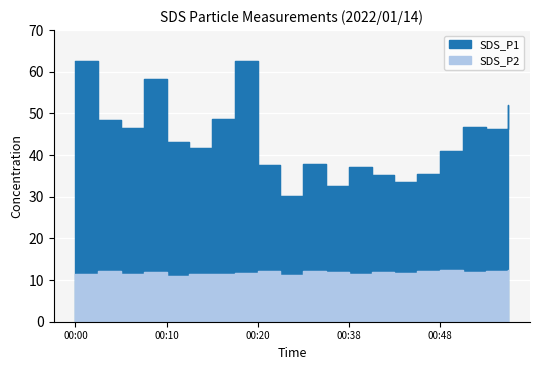

Reading right to left, list all the values displayed in this chart.

SDS_P1: 00:55=52.1	00:53=46.2	00:50=46.8	00:48=41.0	00:45=35.4	00:43=33.6	00:40=35.3	00:38=37.0	00:36=32.5	00:33=38.0	00:23=30.1	00:20=37.5	00:18=62.7	00:15=48.6	00:13=41.8	00:10=43.1	00:08=58.1	00:05=46.5	00:03=48.4	00:00=62.6
SDS_P2: 00:55=12.4	00:53=12.2	00:50=12.0	00:48=12.5	00:45=12.1	00:43=11.7	00:40=11.8	00:38=11.6	00:36=12.0	00:33=12.1	00:23=11.1	00:20=12.1	00:18=11.8	00:15=11.5	00:13=11.5	00:10=10.9	00:08=12.0	00:05=11.4	00:03=12.2	00:00=11.4